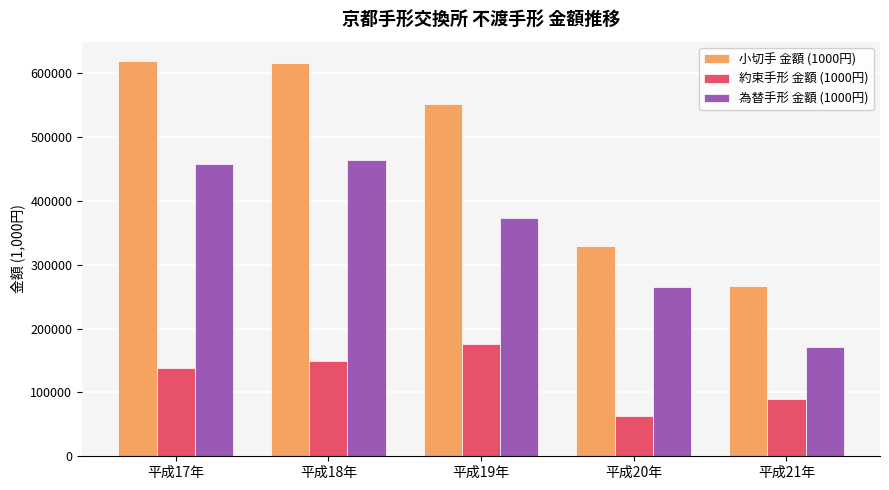

Which series has the largest range (max minus min)?

小切手 金額 (1000円)